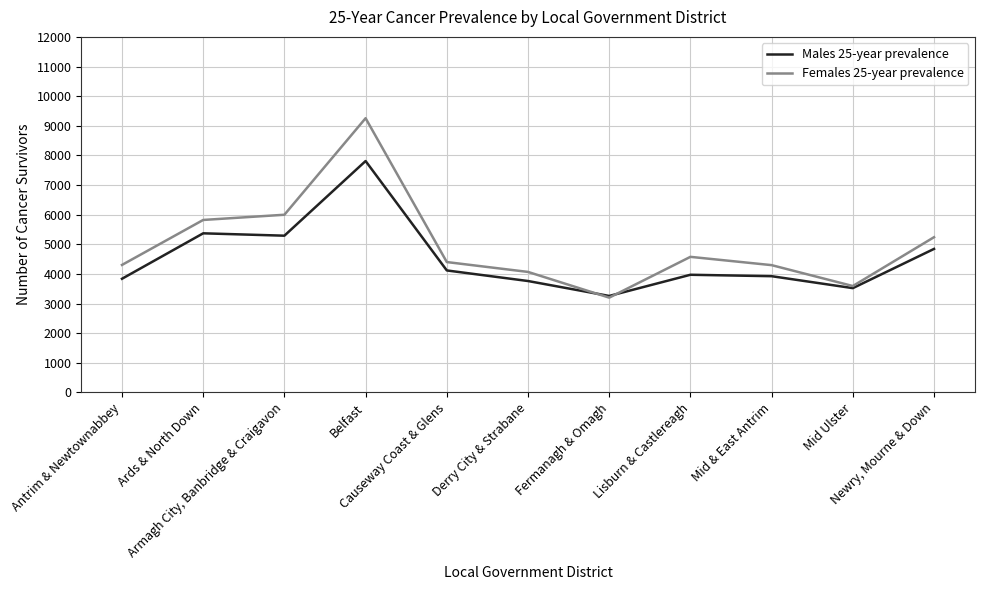

Read the Females 25-year prevalence value at Causeway Coast & Glens, to the nearest 10.

4400